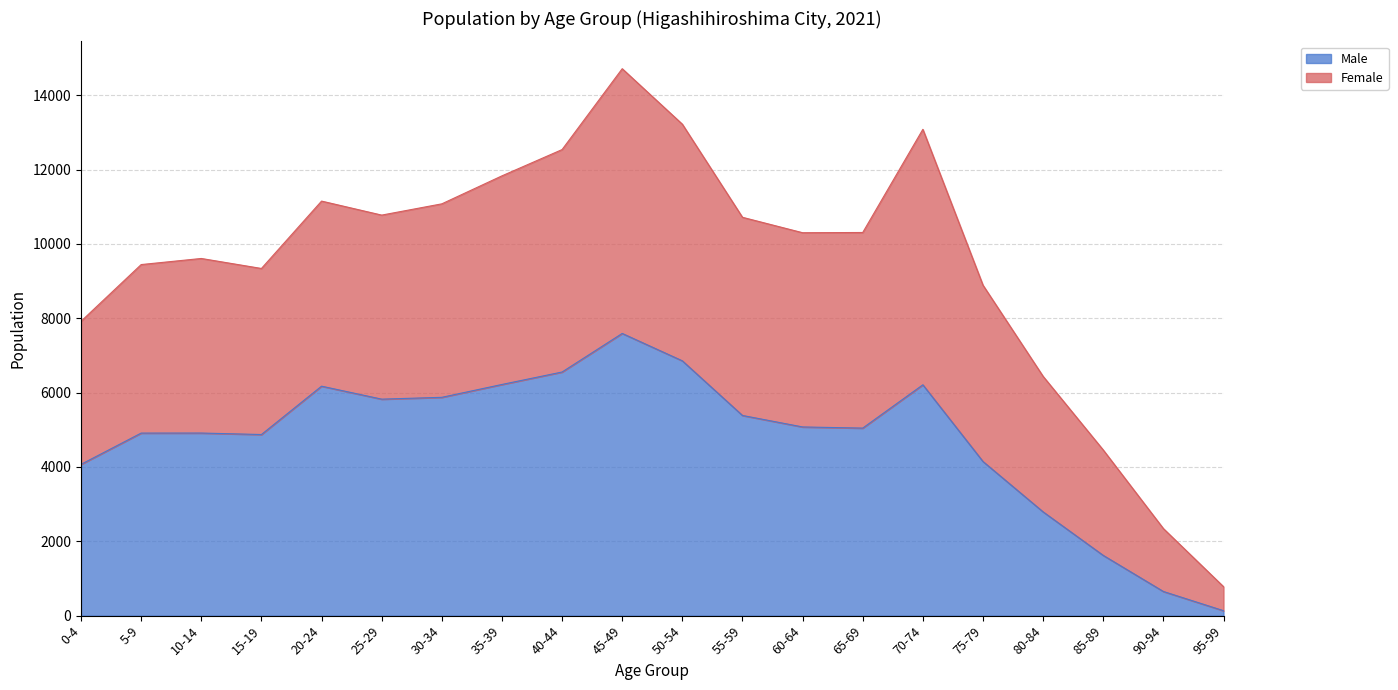

The value of Male at 5-9 is 7360. True or false?

False